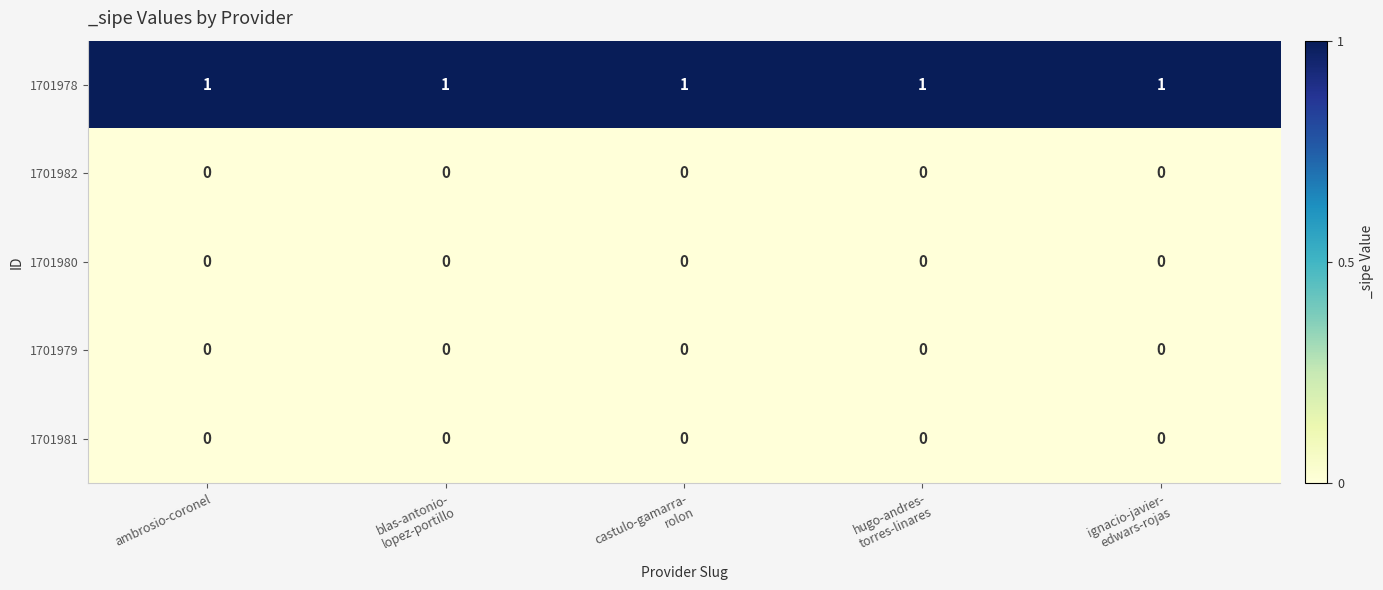

Which series has the largest total across all categories?

1701978